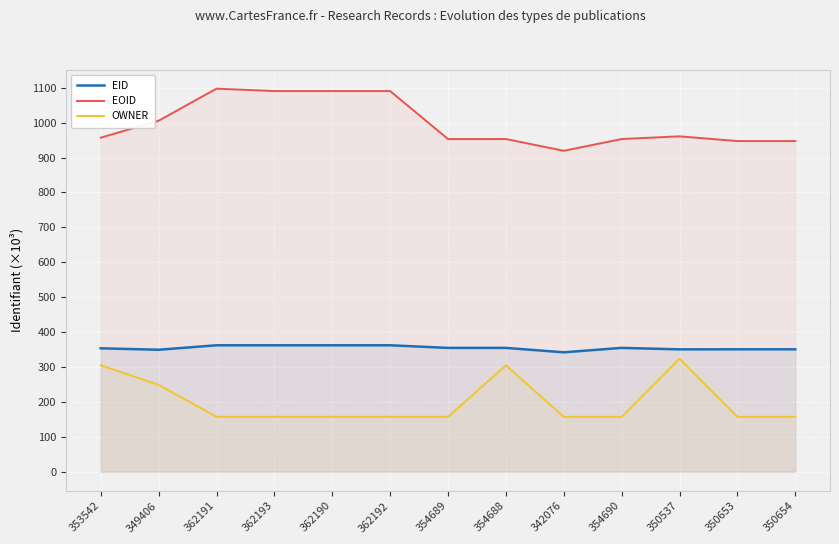

What is the label of the 10th point from the right?

362193